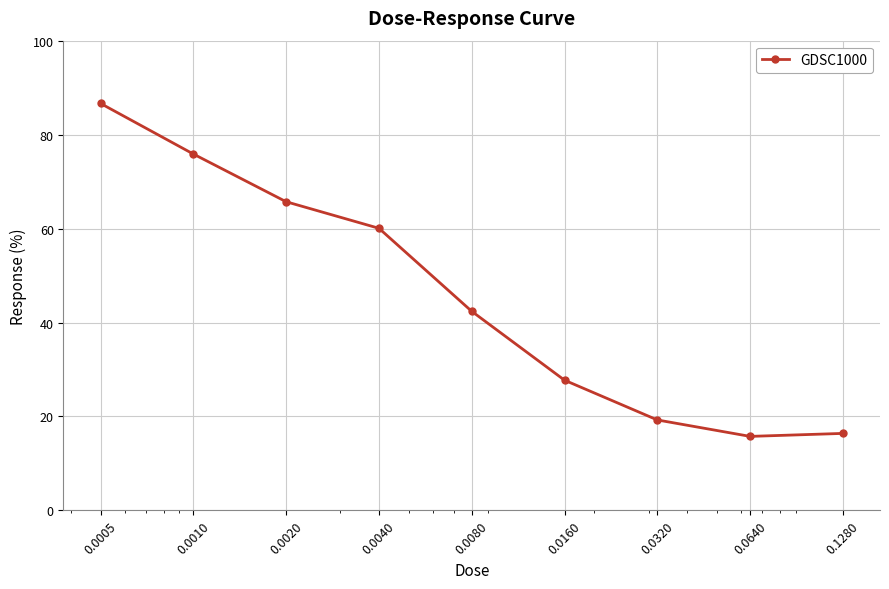

What is the difference between the second highest and second lowest values?

59.5